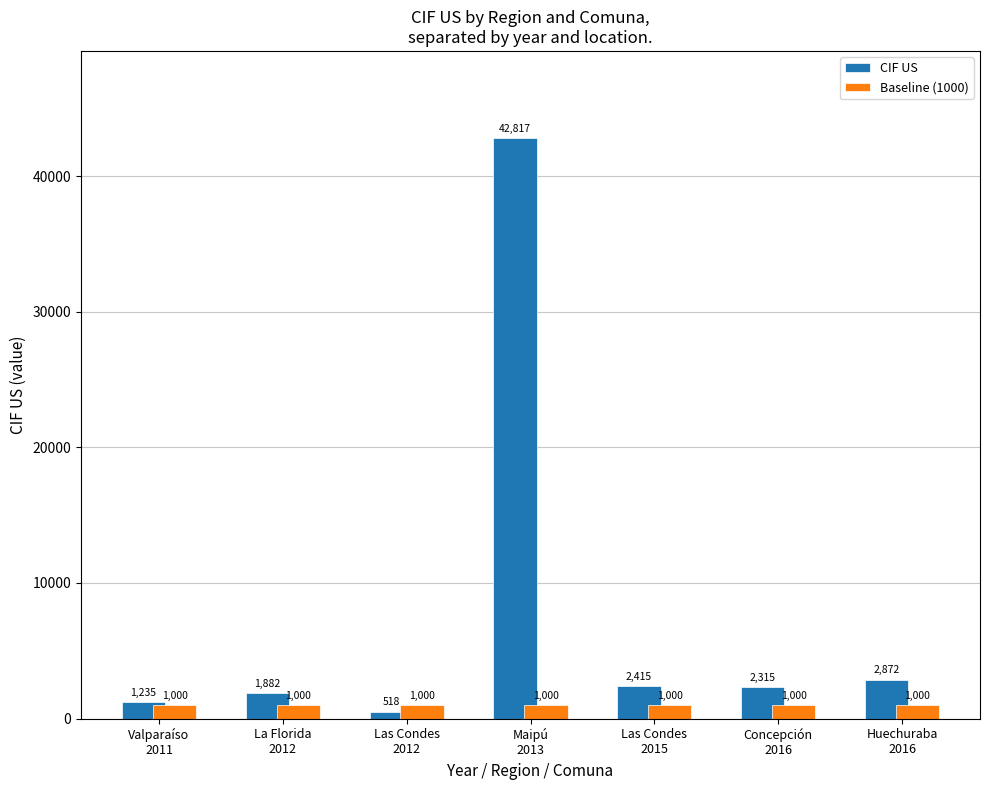

How many values in the CIF US series exceed 2315?

4